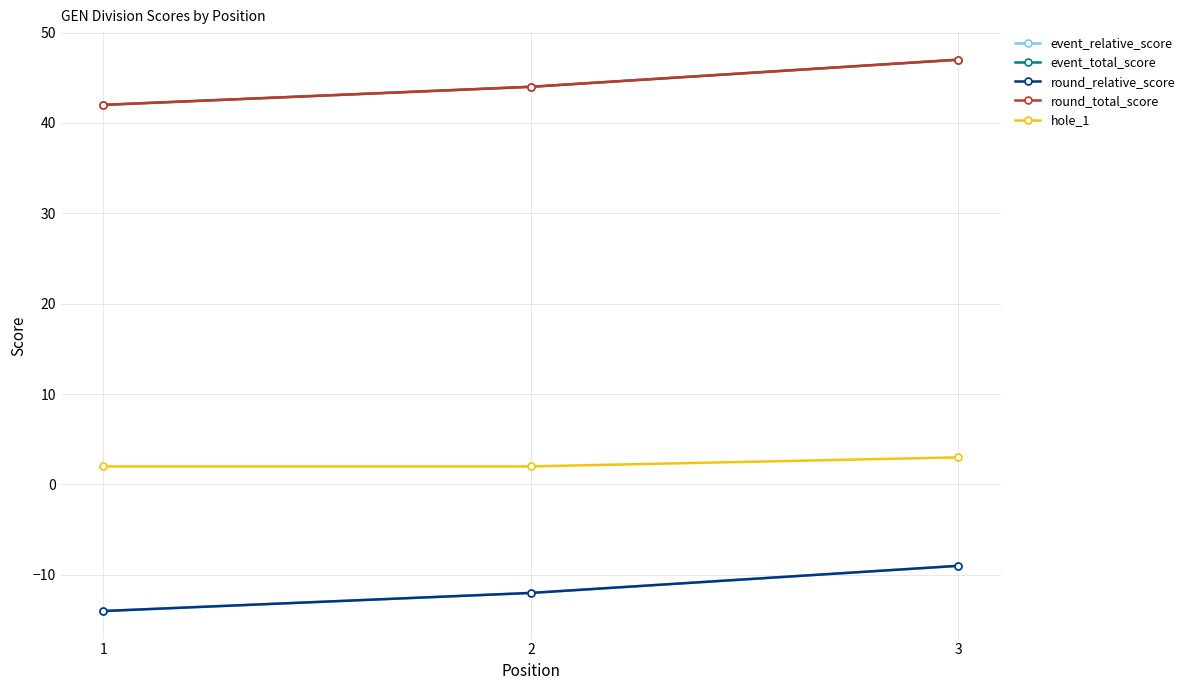

The hole_1 series shows 1 at 2. True or false?

False